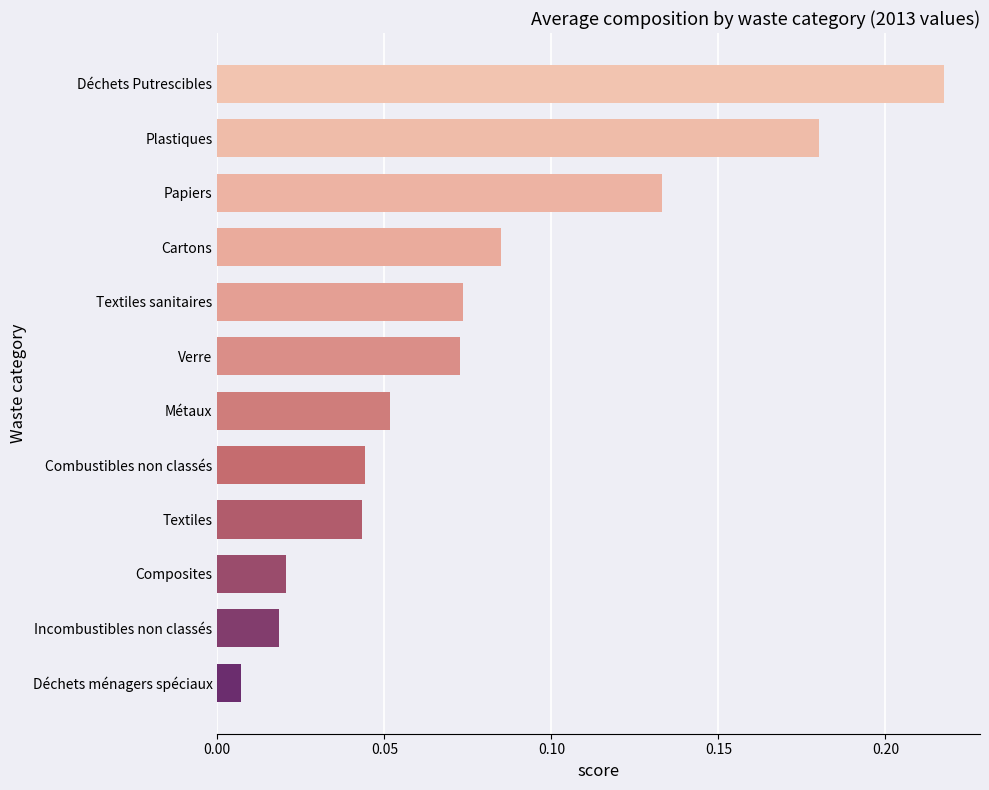

How many bars are there in total?

12